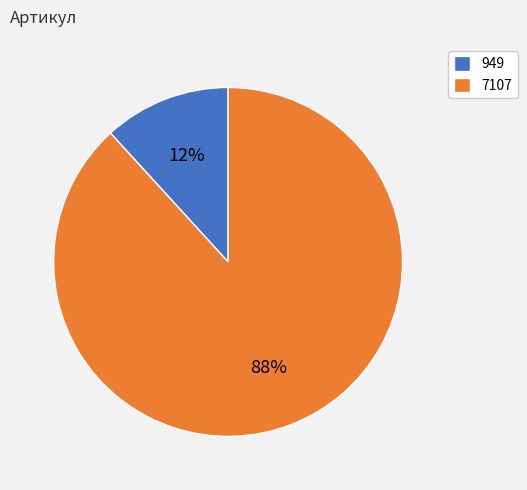

How many segments does this pie chart have?

2